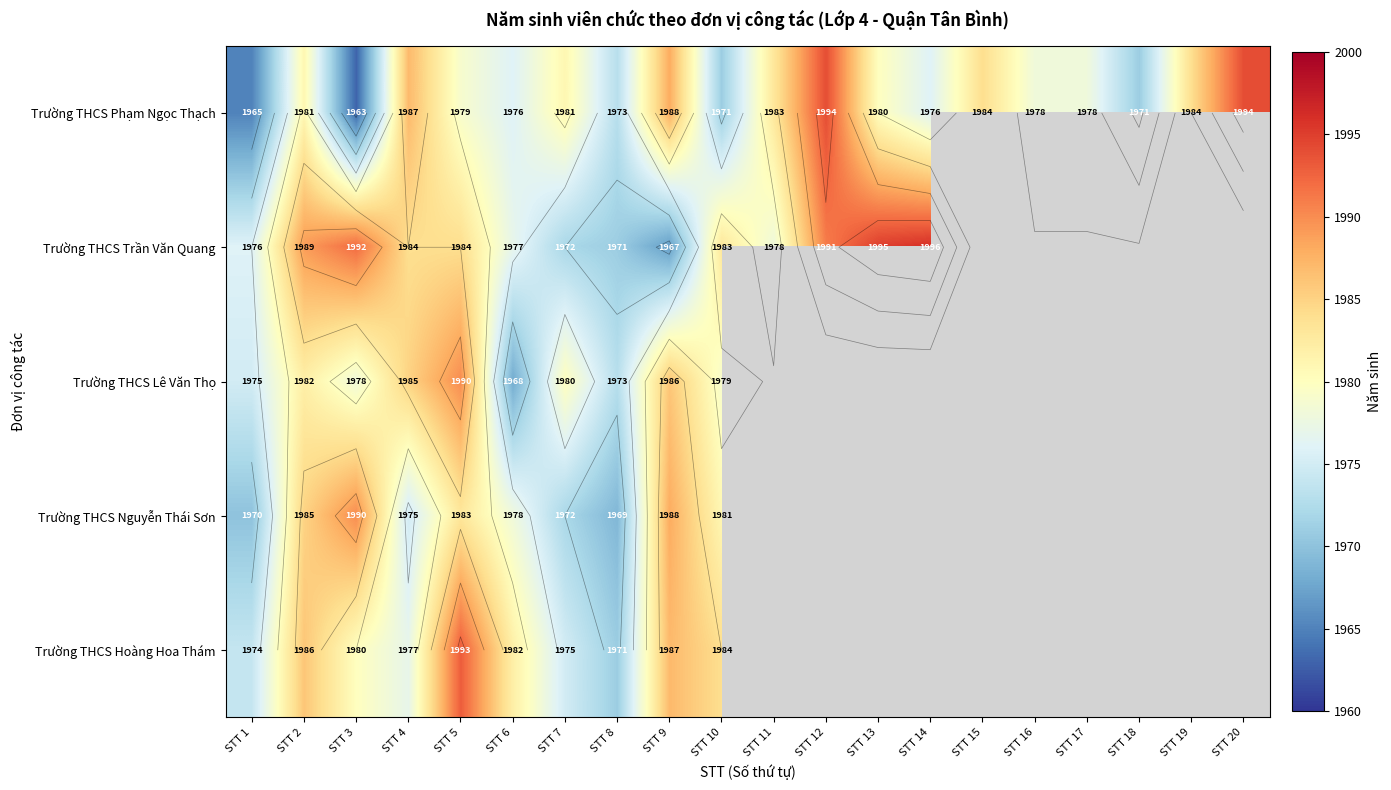

Is the value of Trường THCS Phạm Ngọc Thạch at STT 17 greater than the value of Trường THCS Nguyễn Thái Sơn at STT 2?

No